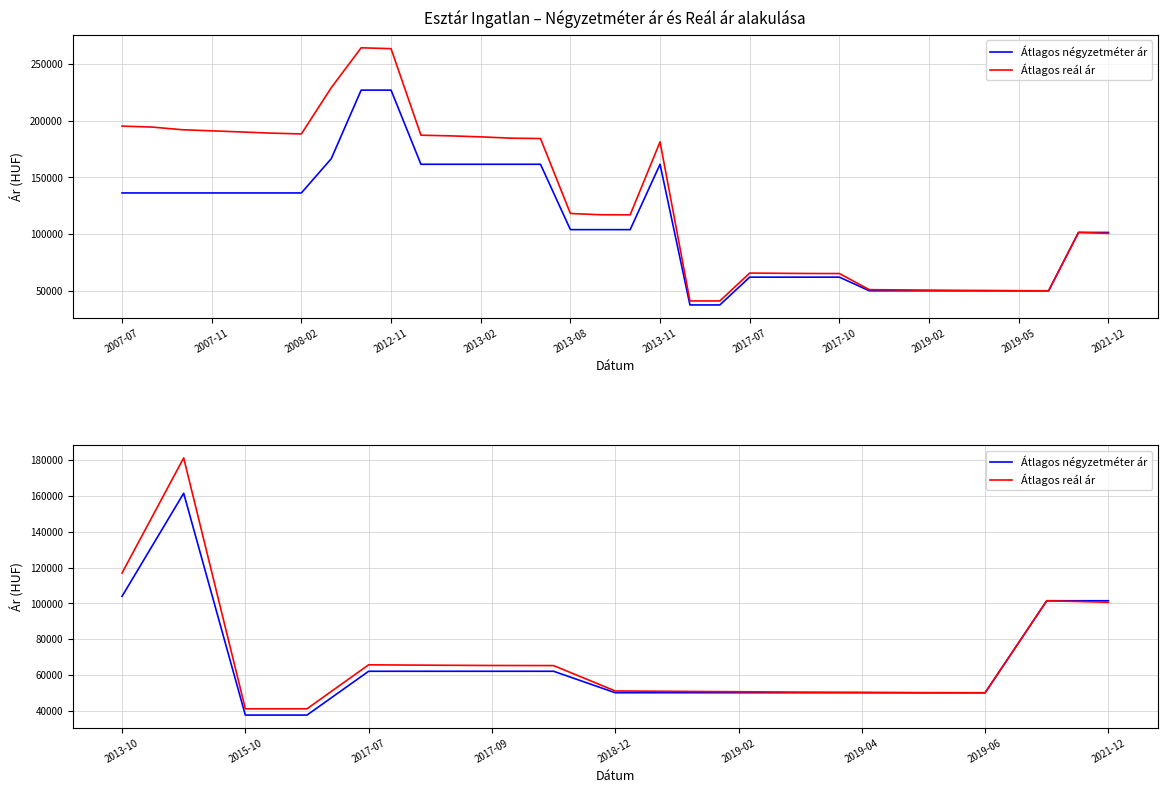

List the series in order of their overall mean, lowest first.

Átlagos négyzetméter ár, Átlagos reál ár